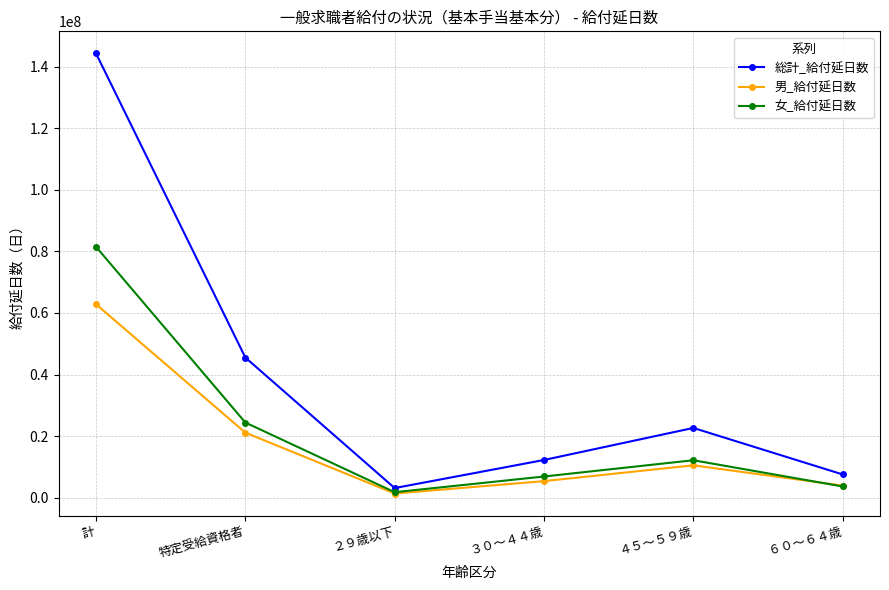

Where is the first local minimum for 女_給付延日数?

２９歳以下